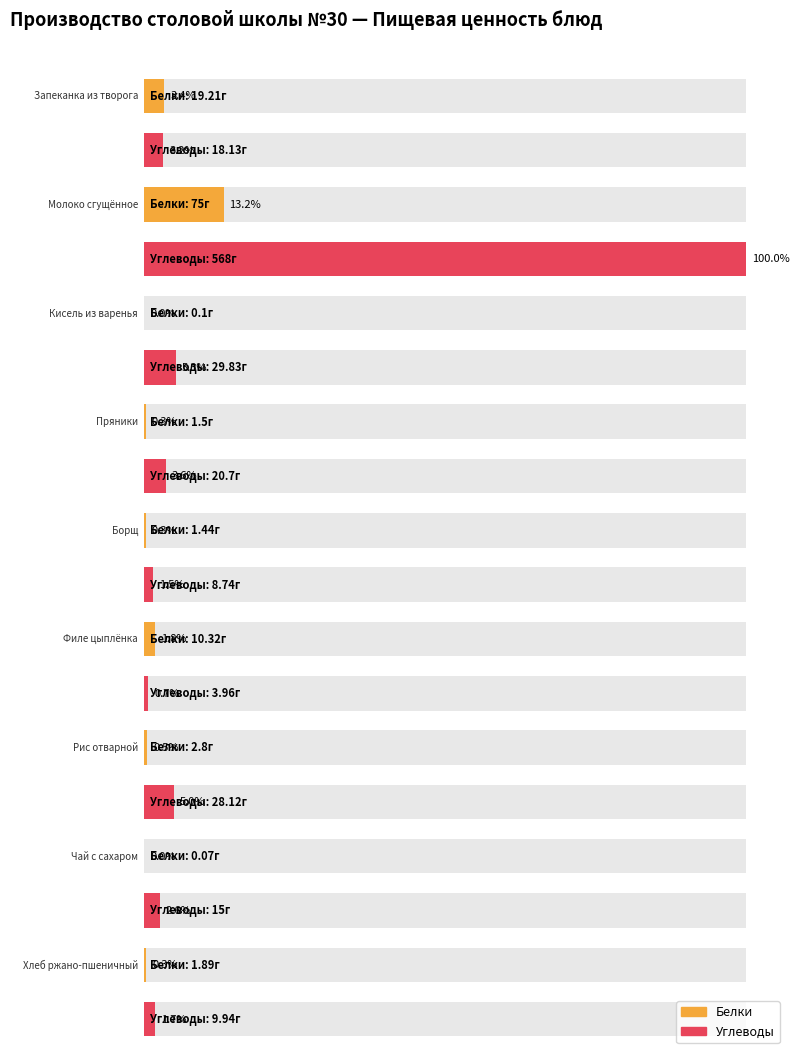

Which series has the largest total across all categories?

Углеводы